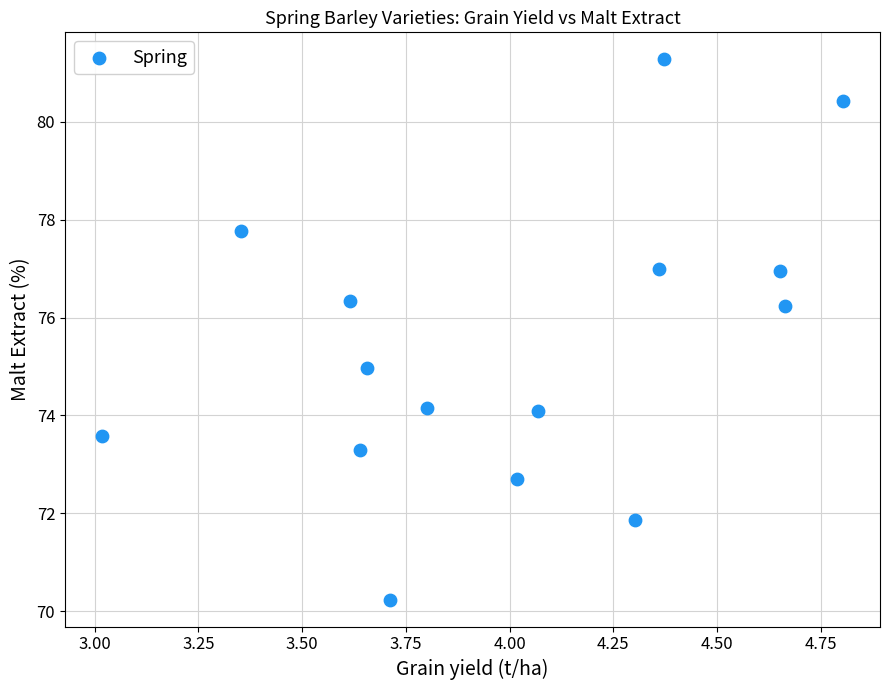

What is the range of Y values (max minus min)?

11.0